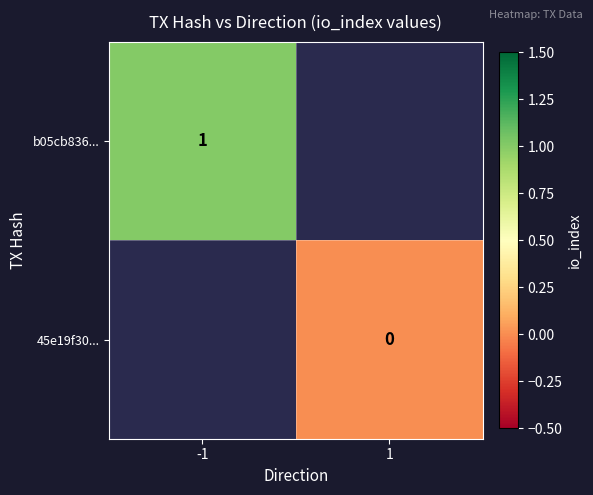

The b05cb836... series shows 1 at -1. True or false?

True